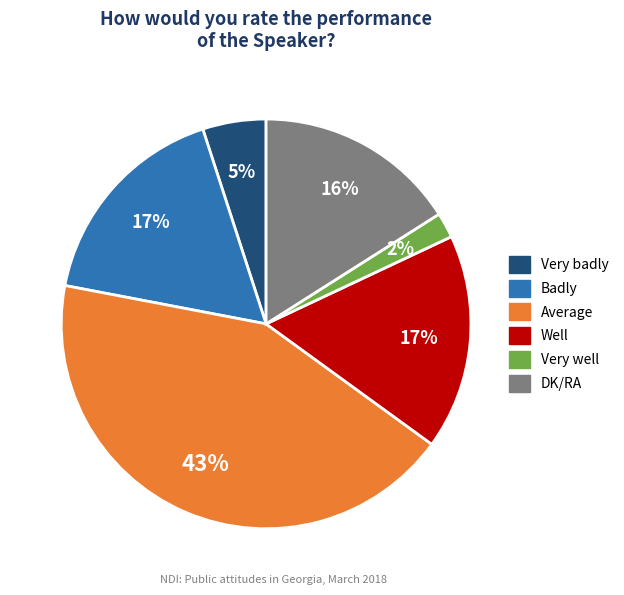

To the nearest percent, what percentage of the pie is Average?

43%